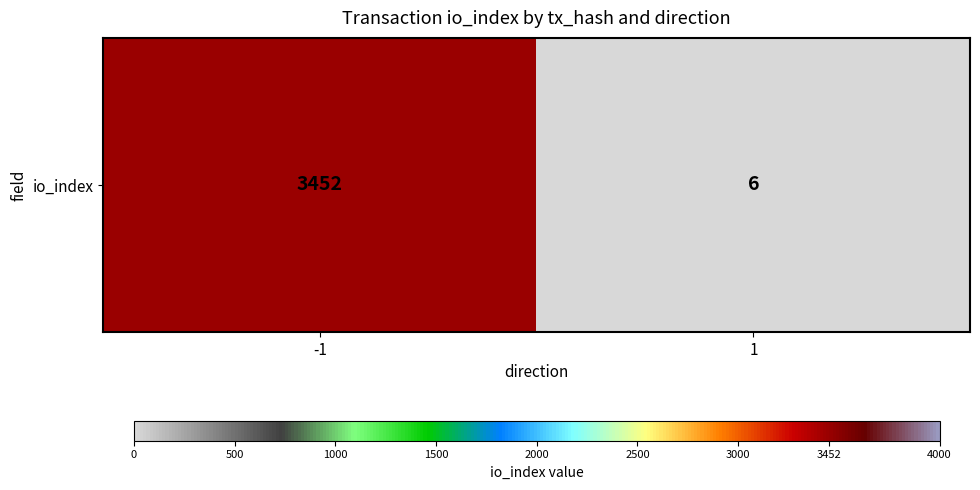

Reading left to right, extract all data points from this chart.

3452	6